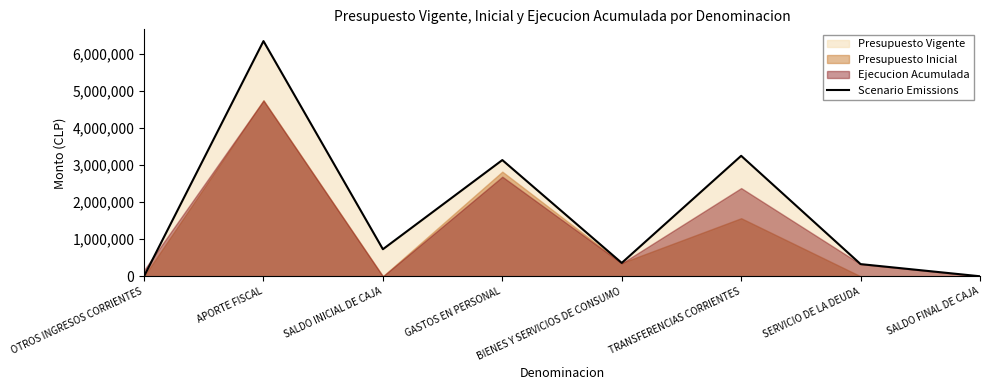

How many values are below 729654?

4